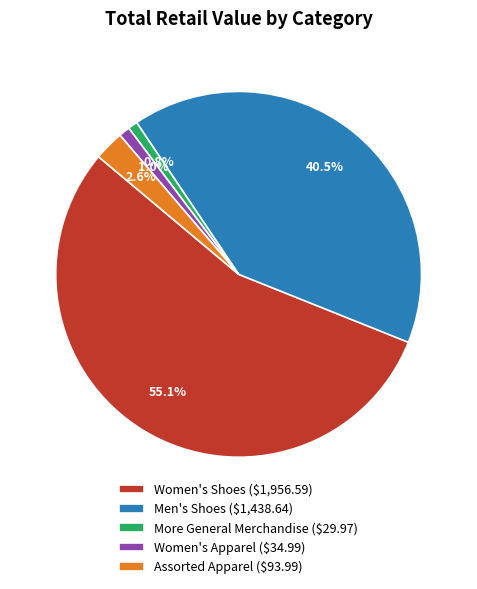

To the nearest percent, what percentage of the pie is More General Merchandise?

1%